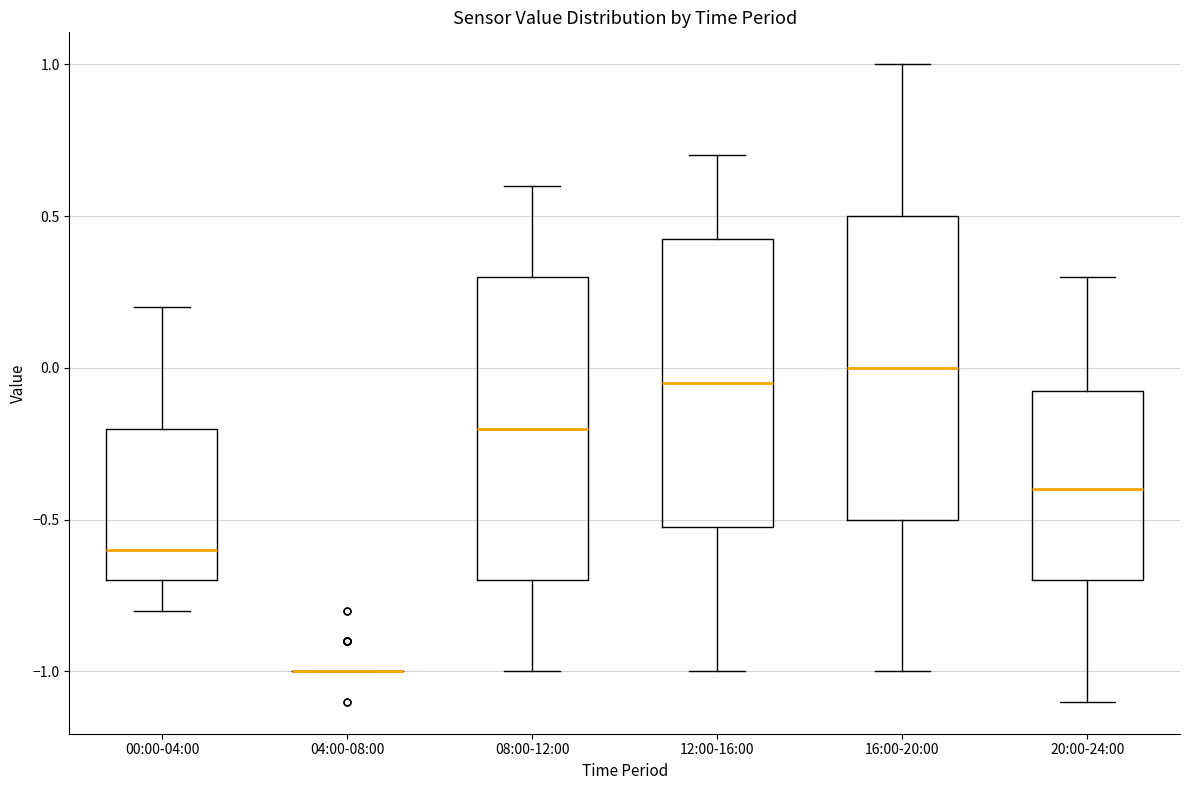

Reading left to right, read every box against the y-axis: the position of its median line, the range the box covers, and the ends of its whiskers. The values are not printed on the chart, so give them approximately, as read against the axis.

00:00-04:00: median -0.60, box -0.70 to -0.20, whiskers -0.80 to 0.20
04:00-08:00: box collapsed to a line at -1.00, whiskers -1.00 to -1.00
08:00-12:00: median -0.20, box -0.70 to 0.30, whiskers -1.00 to 0.60
12:00-16:00: median -0.05, box -0.50 to 0.45, whiskers -1.00 to 0.70
16:00-20:00: median 0.00, box -0.50 to 0.50, whiskers -1.00 to 1.00
20:00-24:00: median -0.40, box -0.70 to -0.05, whiskers -1.10 to 0.30